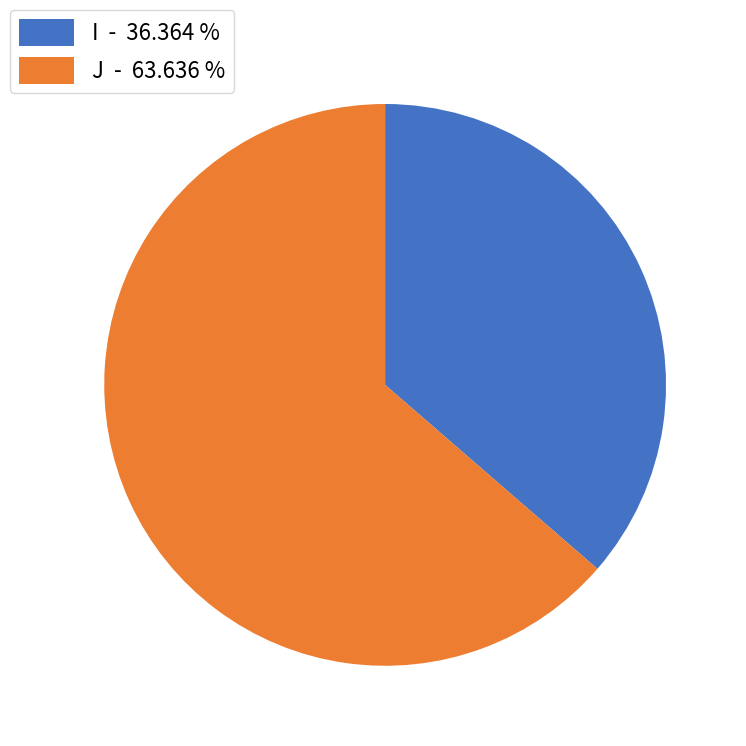

True or false: I accounts for 36% of the total.

True